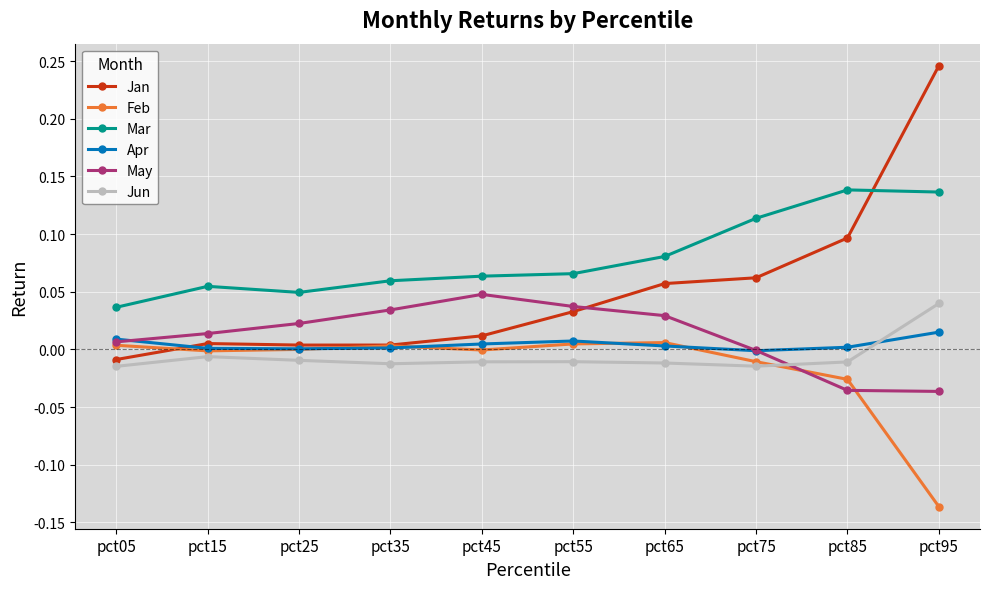

Rank the series at pct95 from highest to lowest value.

Jan, Mar, Jun, Apr, May, Feb